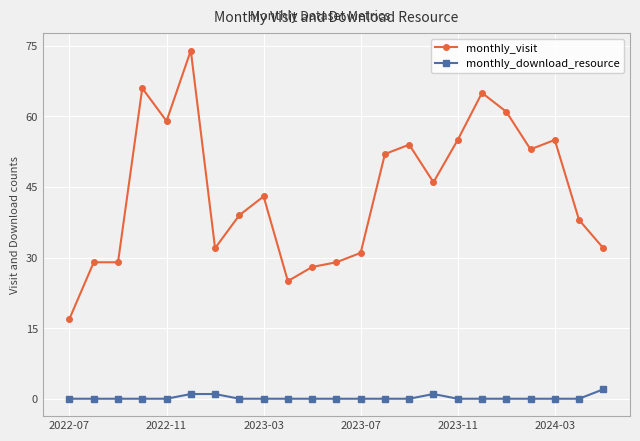

Reading left to right, transcribe all the data shown in this chart.

monthly_visit: 17	29	29	66	59	74	32	39	43	25	28	29	31	52	54	46	55	65	61	53	55	38	32
monthly_download_resource: 0	0	0	0	0	1	1	0	0	0	0	0	0	0	0	1	0	0	0	0	0	0	2